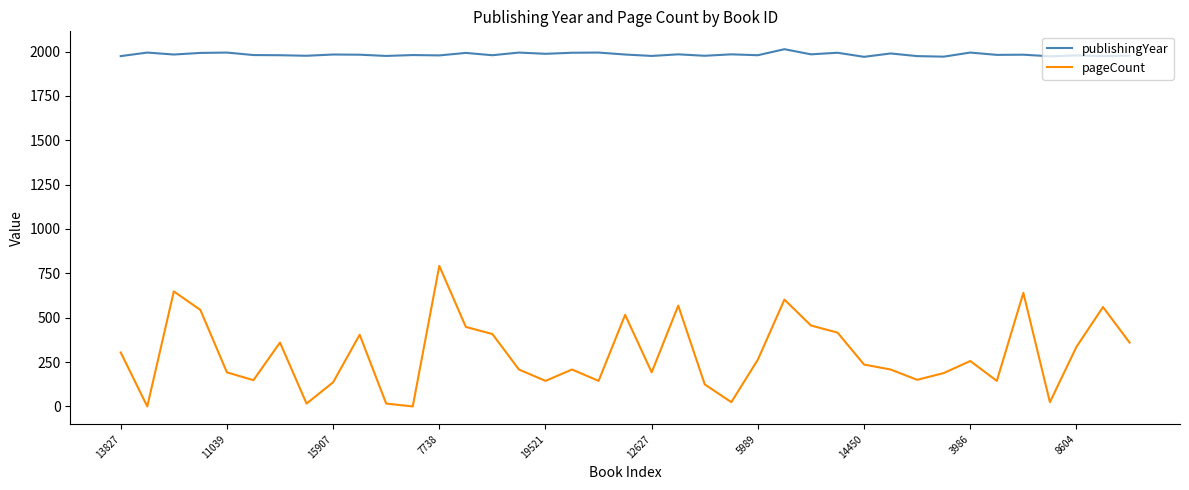

True or false: pageCount and publishingYear intersect in this chart.

False